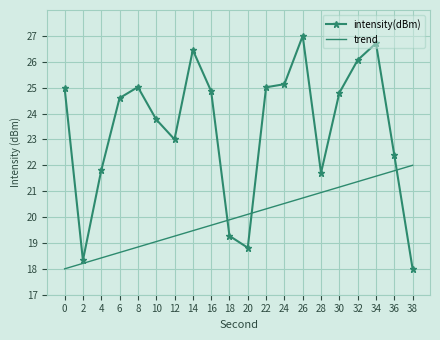

At which label does trend first exceed 20?

20